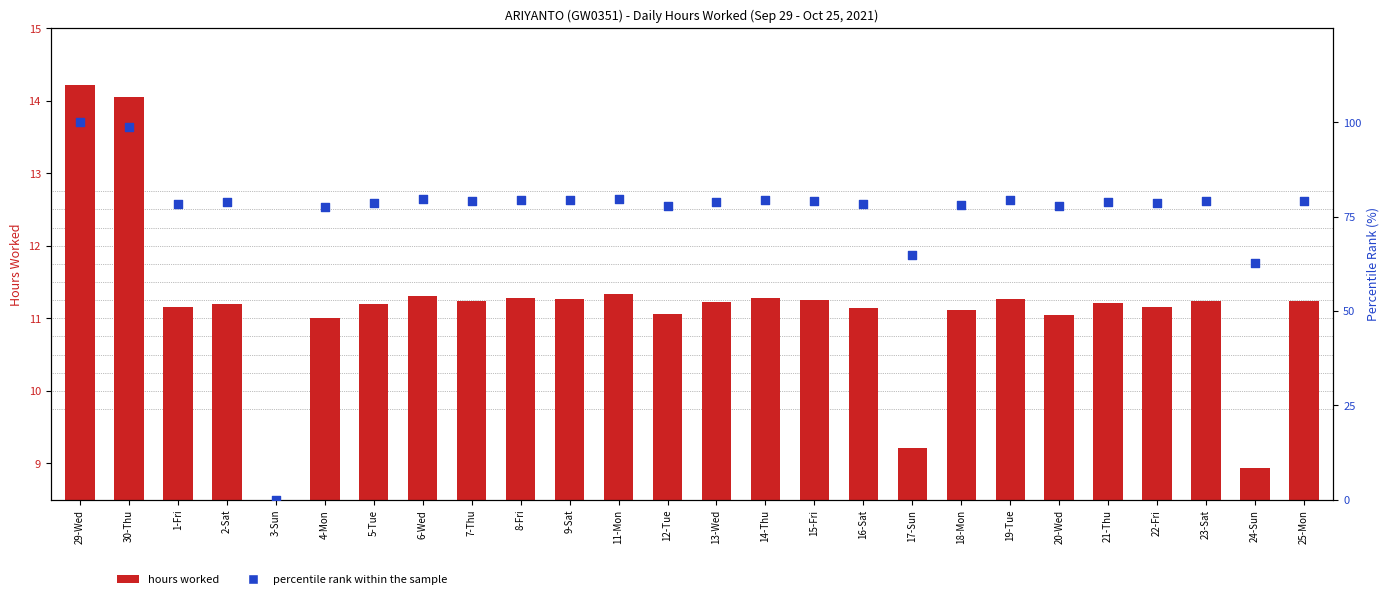

Which series has the largest total across all categories?

percentile rank within the sample